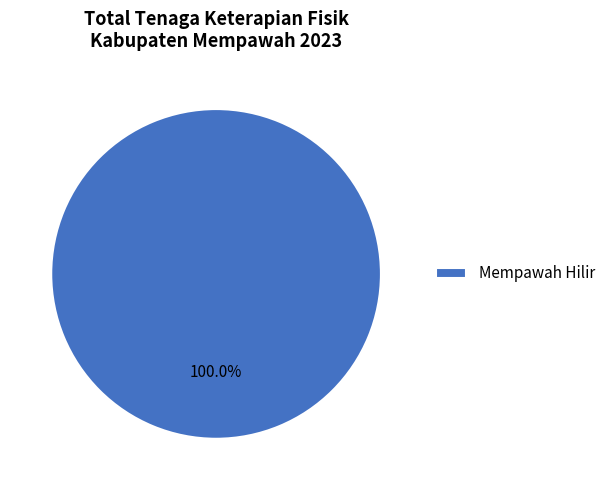

Which slice represents more than half of the pie?

Mempawah Hilir